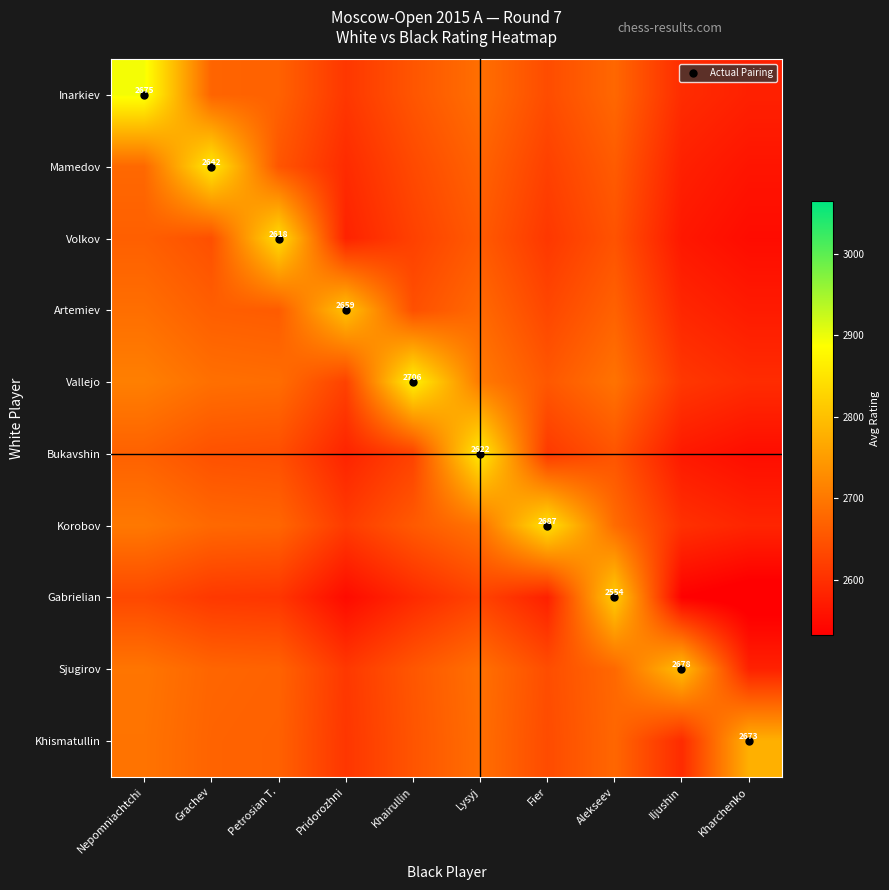

At how many categories does at least one series exceed 2712?

10